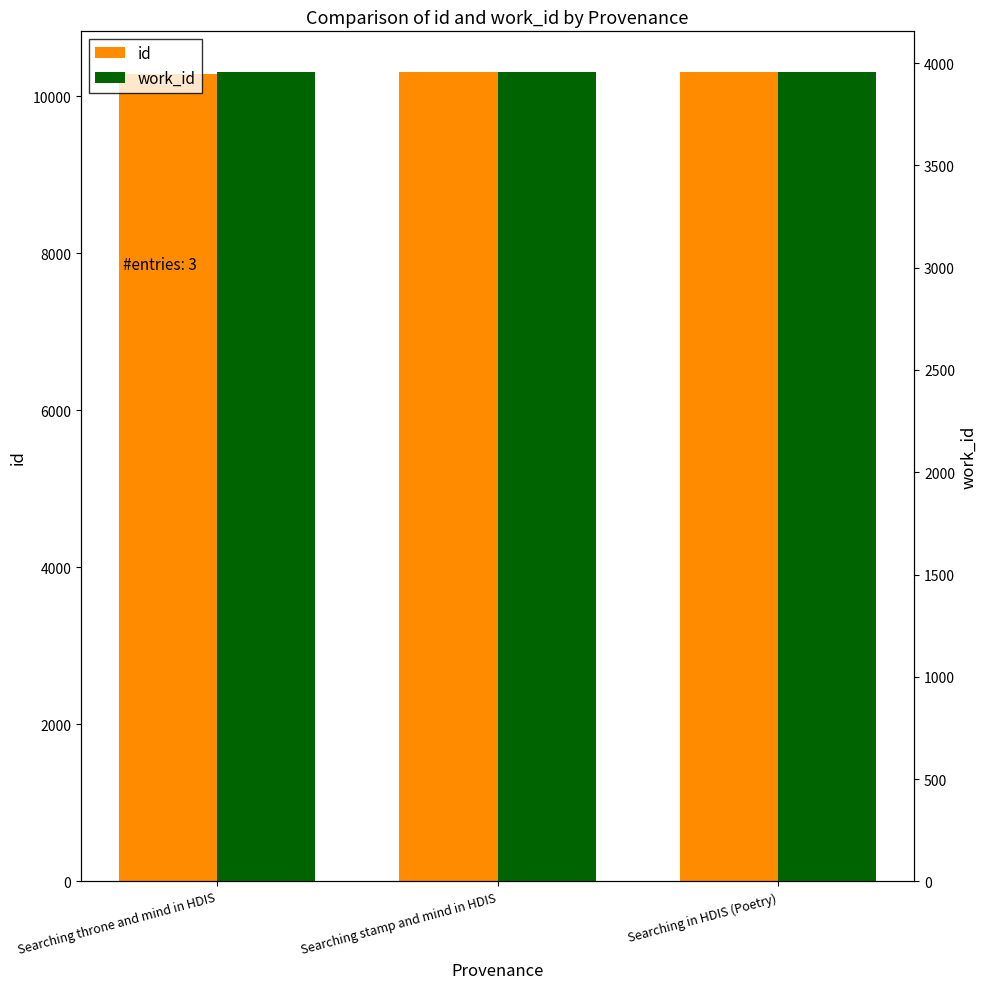

The value of id at Searching in HDIS (Poetry) is 10310. True or false?

True